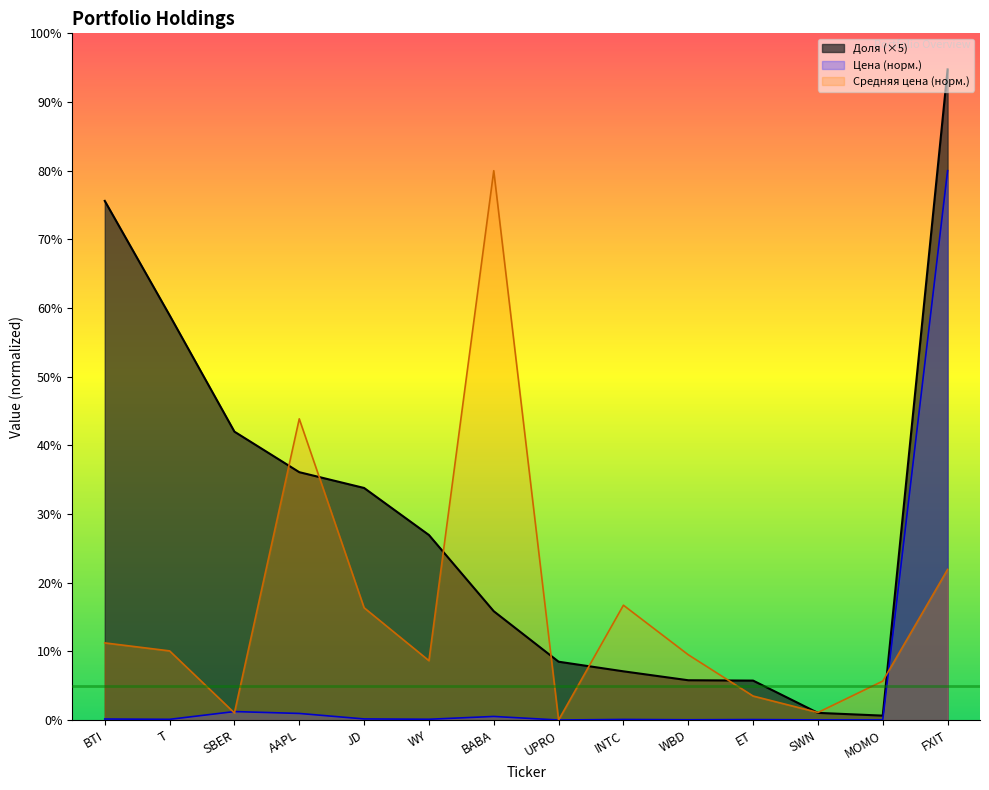

Reading left to right, transcribe all the data shown in this chart.

Цена: BTI=0.2	T=0.1	SBER=1.2	AAPL=1.0	JD=0.2	WY=0.1	BABA=0.5	UPRO=0.0	INTC=0.1	WBD=0.0	ET=0.1	SWN=0.0	MOMO=0.0	FXIT=80.0
Средняя цена: BTI=11.2	T=10.1	SBER=1.0	AAPL=43.9	JD=16.4	WY=8.7	BABA=80.0	UPRO=0.0	INTC=16.7	WBD=9.5	ET=3.5	SWN=1.1	MOMO=5.7	FXIT=21.9
Доля: BTI=75.6	T=58.9	SBER=42.0	AAPL=36.1	JD=33.8	WY=26.9	BABA=15.8	UPRO=8.5	INTC=7.1	WBD=5.8	ET=5.8	SWN=1.1	MOMO=0.7	FXIT=94.8